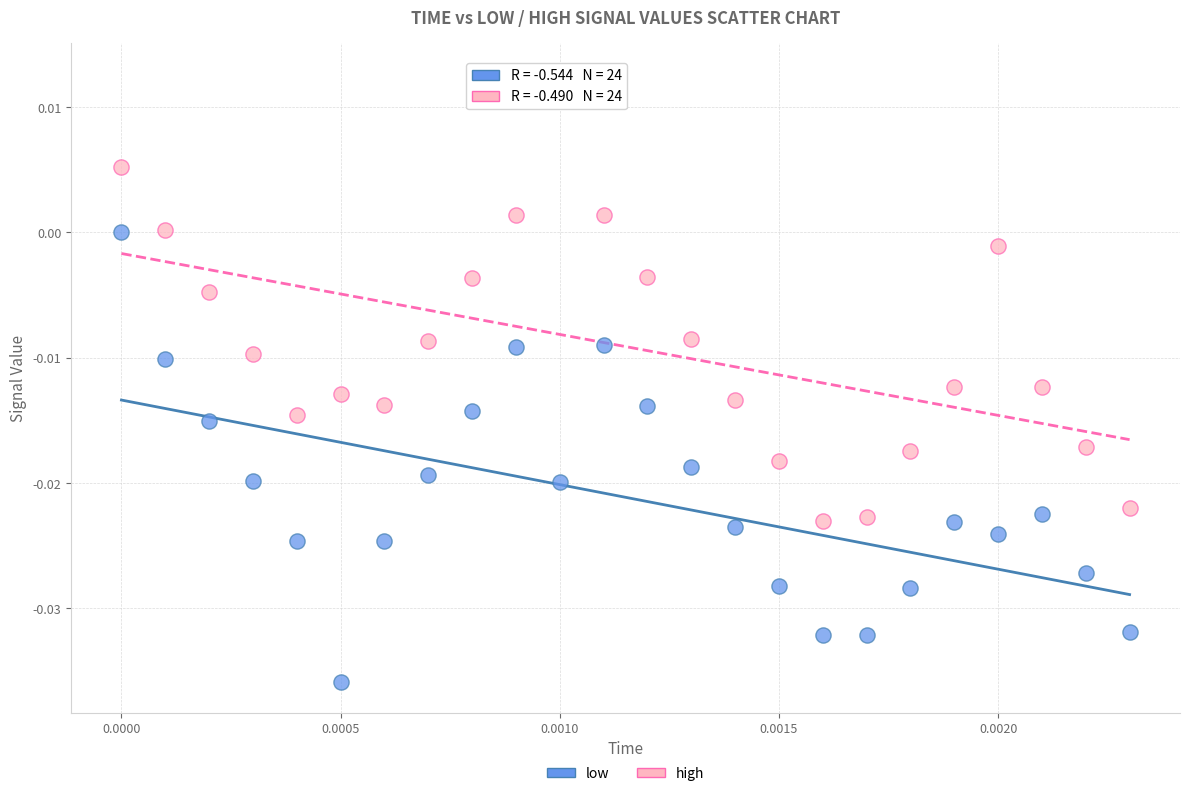

Which series contains the highest Y value?

high